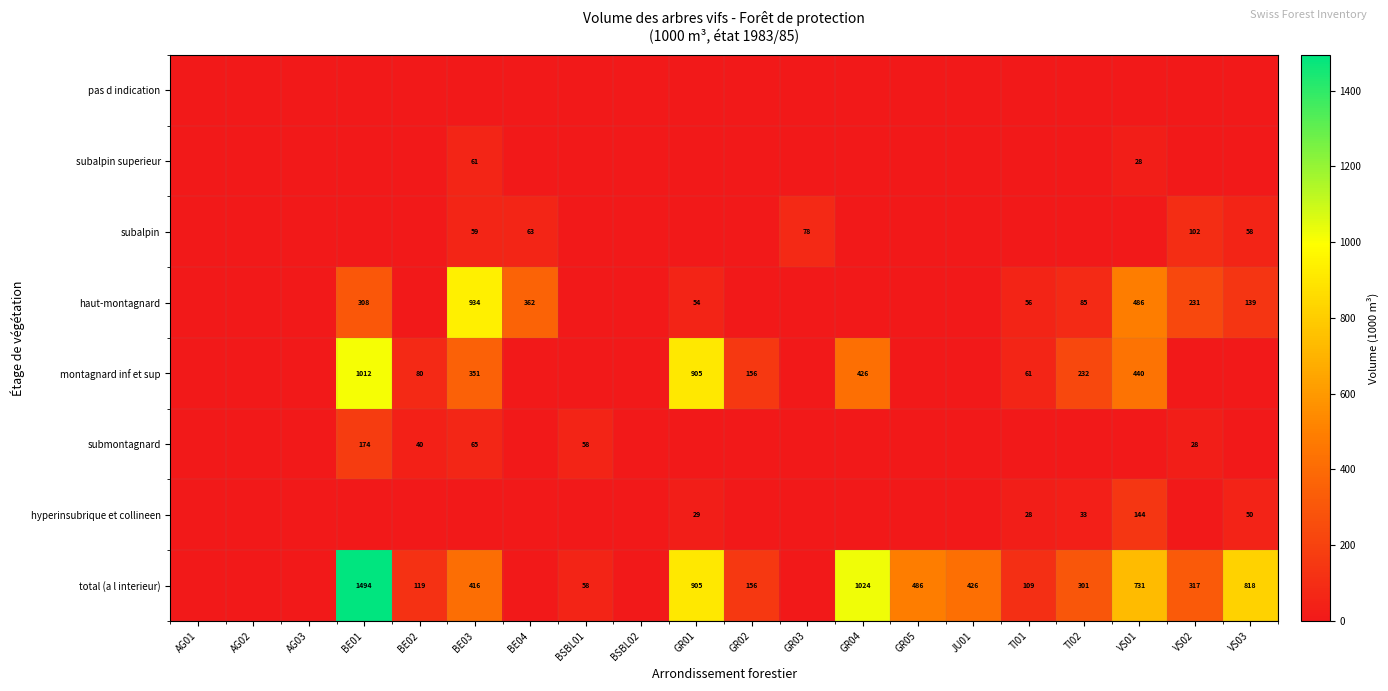

Is it true that hyperinsubrique et collineen equals 33 at TI02?

True